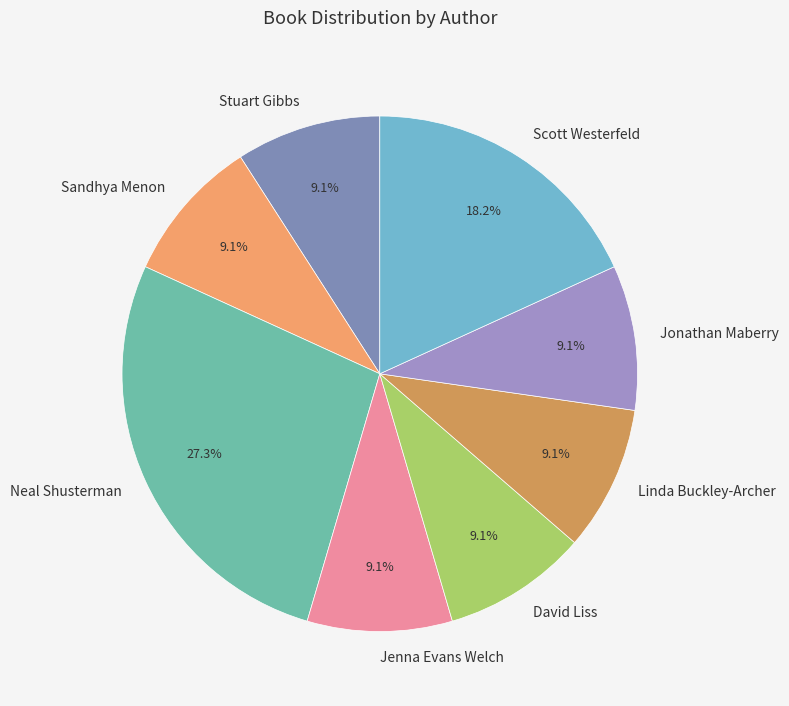

Combined, what portion of the pie is Jenna Evans Welch and Scott Westerfeld?

27.3%